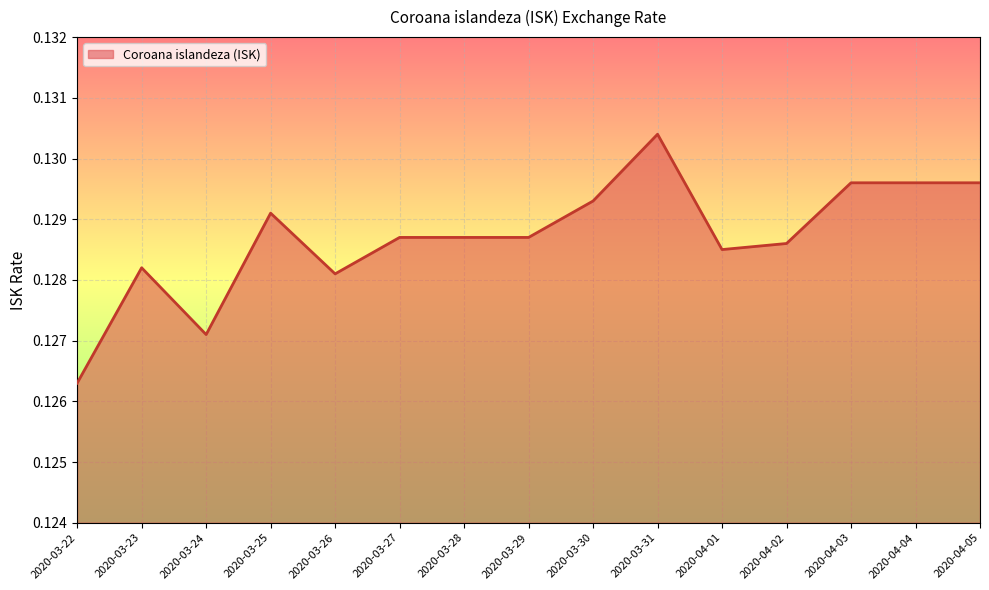

What is the sum of all values?

1.9